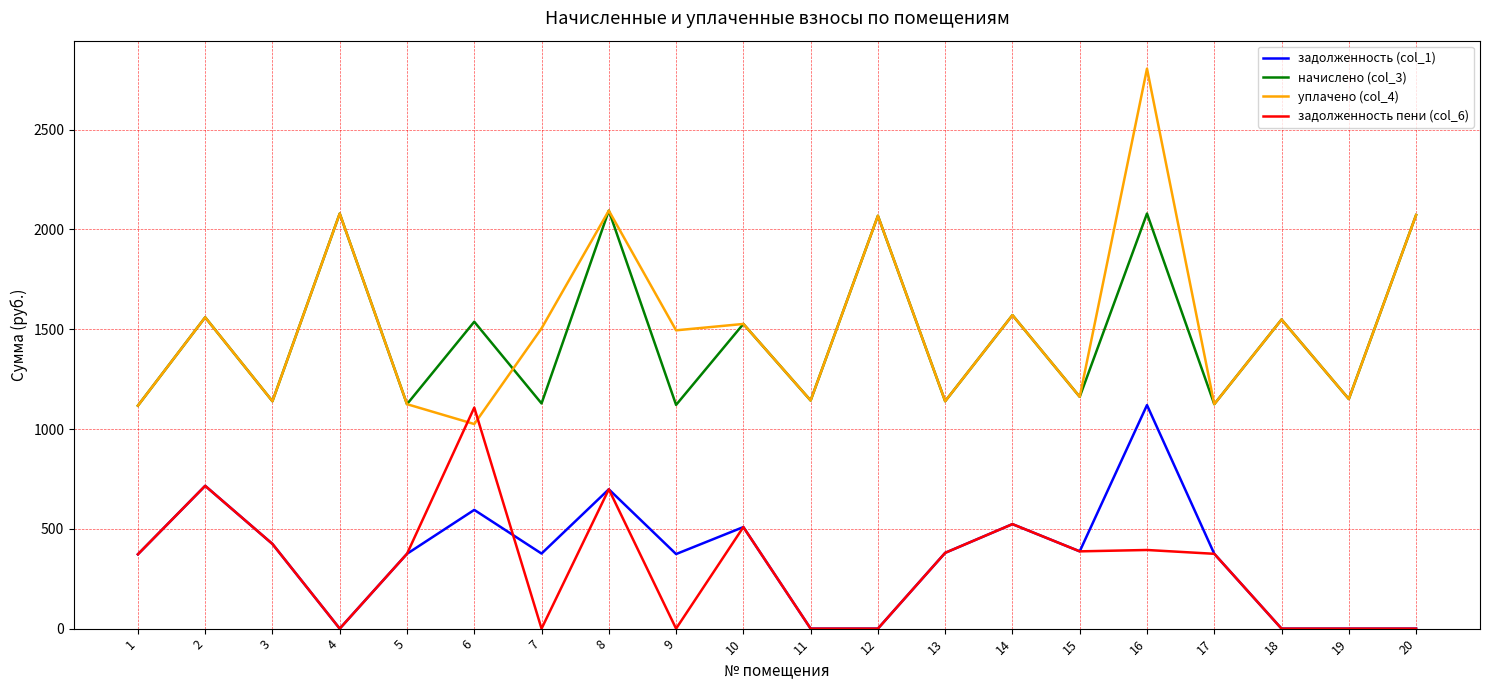

True or false: начислено (col_3) and задолженность пени (col_6) cross at least once.

False